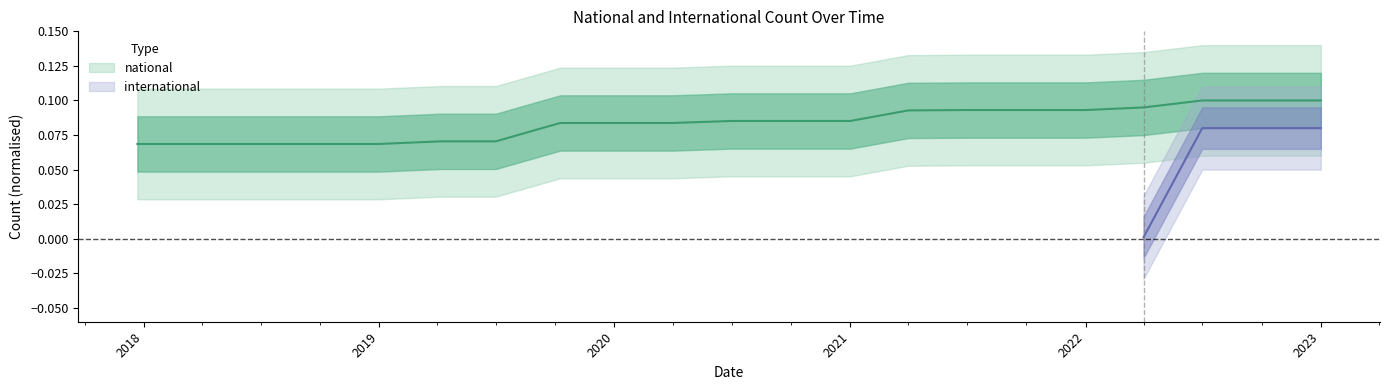

What is the value of the 12th point from the left?

0.1